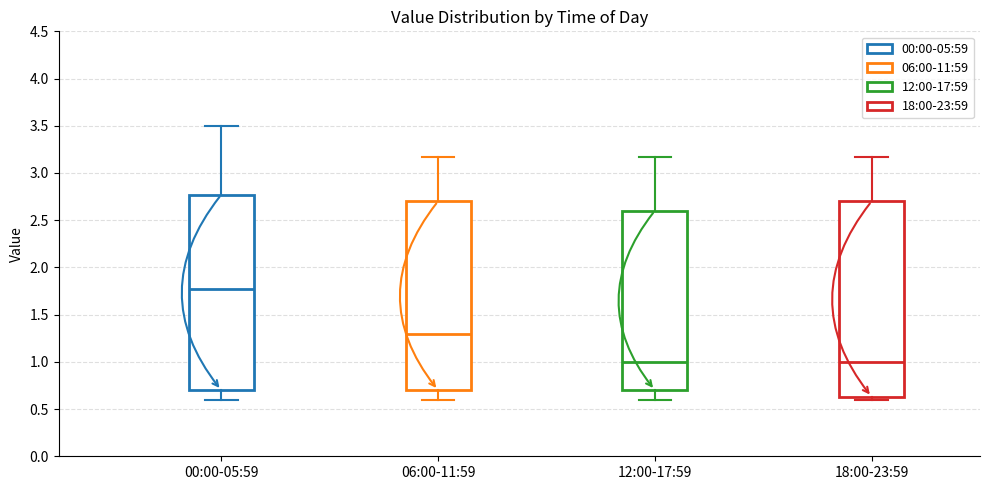

Reading left to right, read every box against the y-axis: the position of its median line, the range the box covers, and the ends of its whiskers. The values are not printed on the chart, so give them approximately, as read against the axis.

00:00-05:59: median 1.75, box 0.70 to 2.75, whiskers 0.60 to 3.50
06:00-11:59: median 1.30, box 0.70 to 2.70, whiskers 0.60 to 3.15
12:00-17:59: median 1.00, box 0.70 to 2.60, whiskers 0.60 to 3.15
18:00-23:59: median 1.00, box 0.65 to 2.70, whiskers 0.60 to 3.15